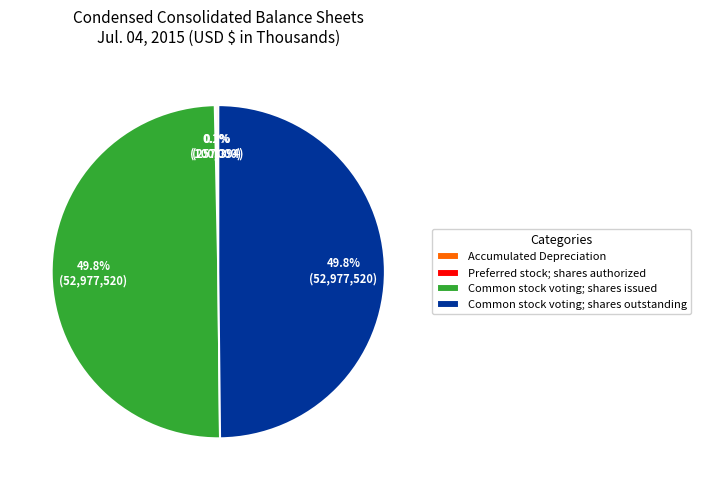

What percentage is the Common stock voting; shares outstanding slice, to the nearest percent?

50%